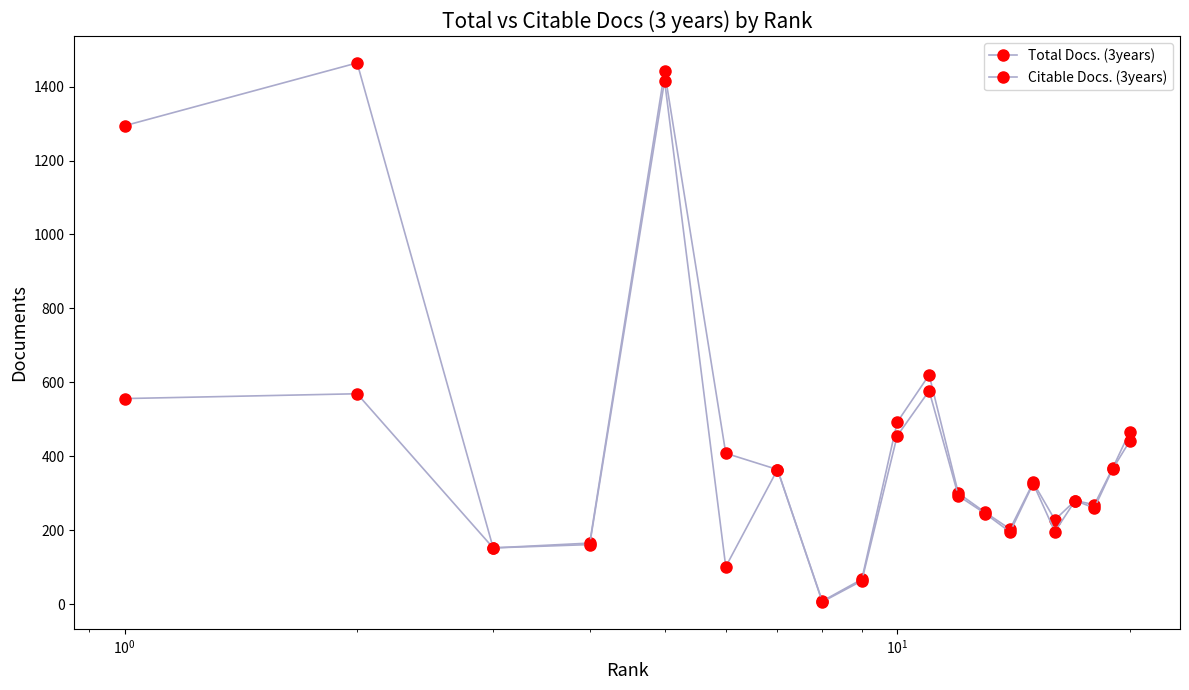

What is the minimum value for Citable Docs. (3years)?

6